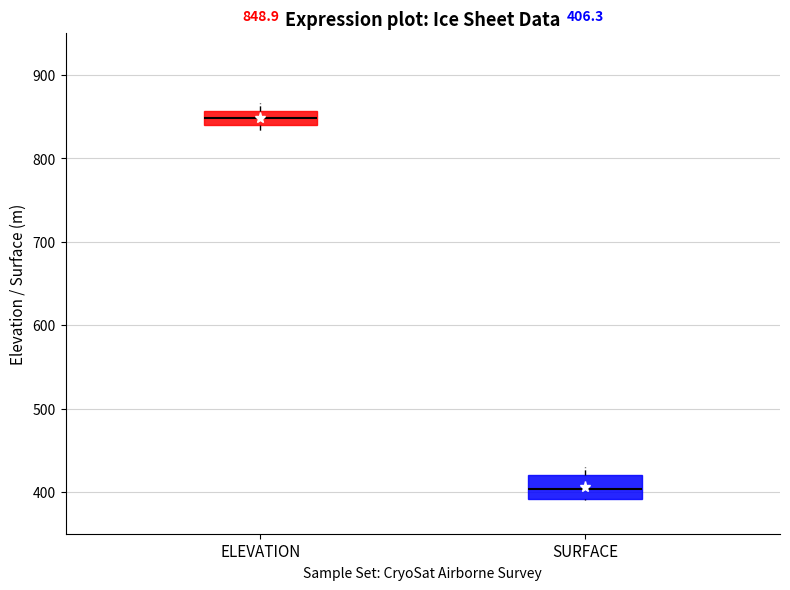

Which box is the tallest, from its lower edge to its upper edge?

SURFACE